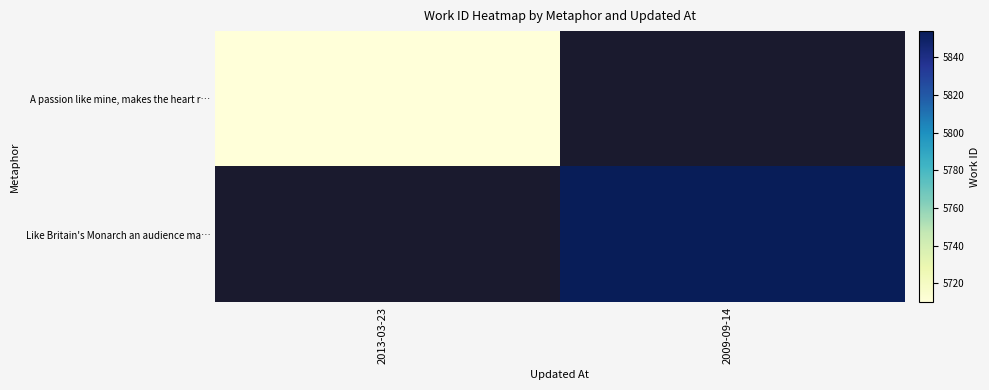

Rank the series by their maximum value, from highest to lowest.

A passion like mine, makes the heart r…, Like Britain's Monarch an audience ma…